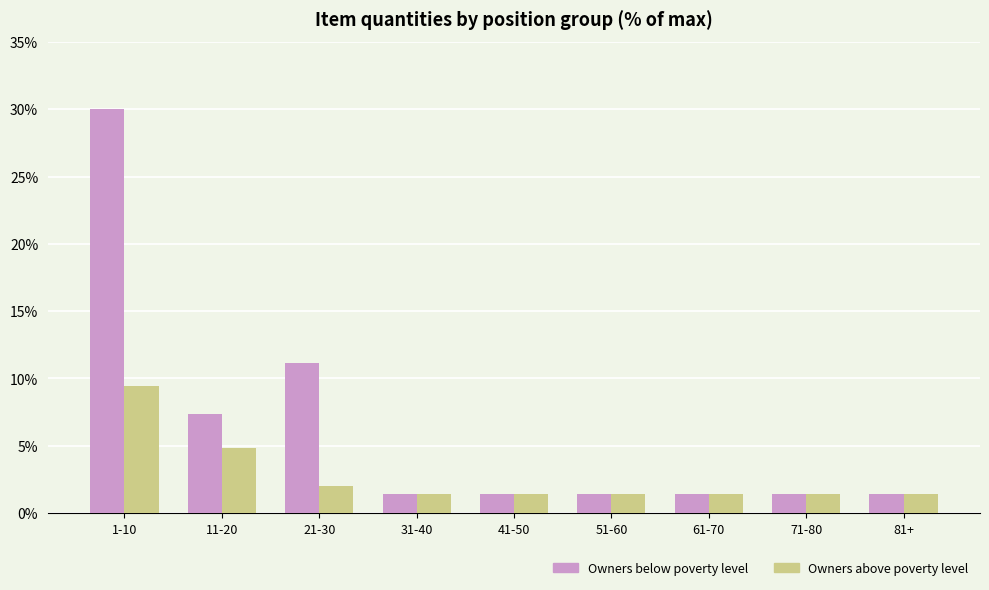

What is the smallest value displayed?

1.4